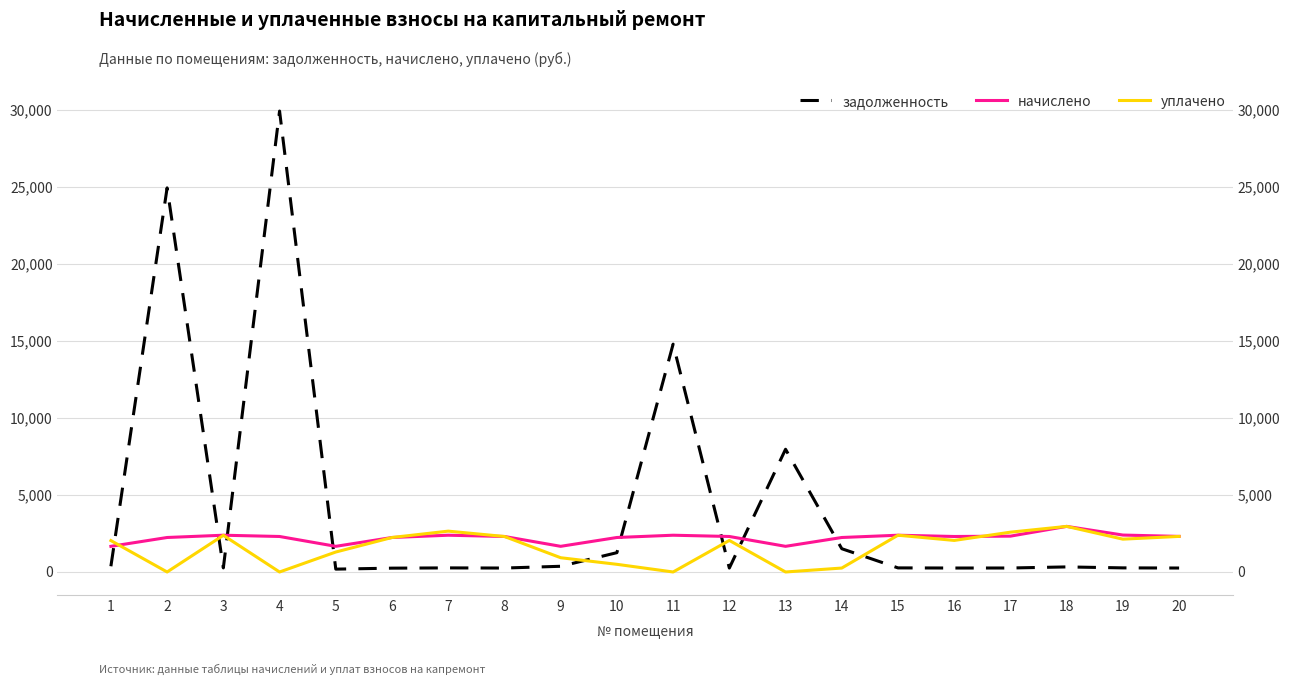

Reading left to right, list all the values displayed in this chart.

задолженность: 1=371.0	2=24945.3	3=265.3	4=29935.4	5=185.1	6=248.9	7=265.3	8=256.1	9=370.3	10=1254.8	11=14796.7	12=256.1	13=7970.9	14=1511.3	15=265.3	16=256.8	17=258.6	18=329.0	19=266.5	20=256.8
начислено: 1=1666.3	2=2239.8	3=2387.3	4=2305.3	5=1666.3	6=2239.8	7=2387.3	8=2305.3	9=1666.3	10=2239.8	11=2387.3	12=2305.3	13=1666.3	14=2239.8	15=2387.3	16=2305.3	17=2327.2	18=2960.9	19=2398.2	20=2310.8
уплачено: 1=2038.6	2=0.0	3=2382.0	4=0.0	5=1296.0	6=2239.8	7=2652.6	8=2305.3	9=925.7	10=497.7	11=0.0	12=2049.2	13=0.0	14=255.4	15=2387.3	16=2049.2	17=2585.8	18=2960.9	19=2132.0	20=2310.8